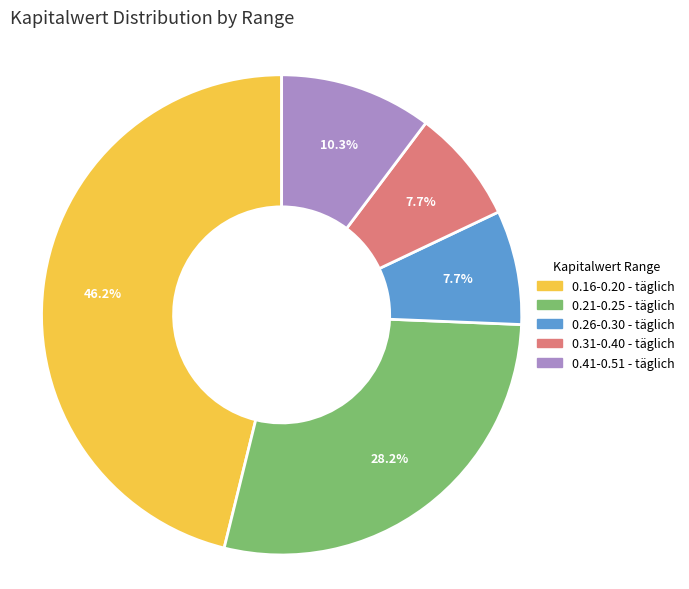

Does any single category account for the majority?

No